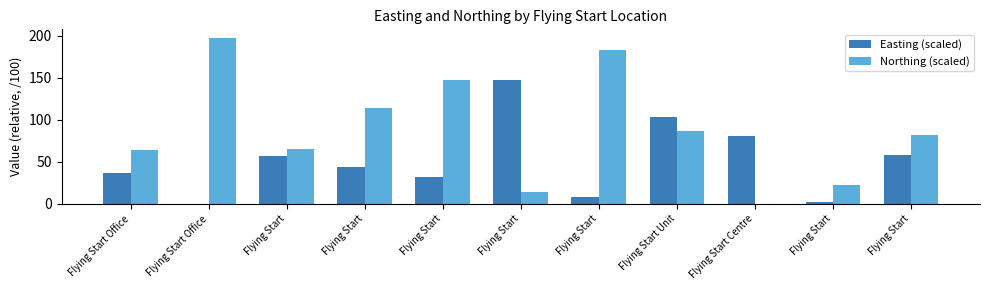

Are the bars horizontal?

No